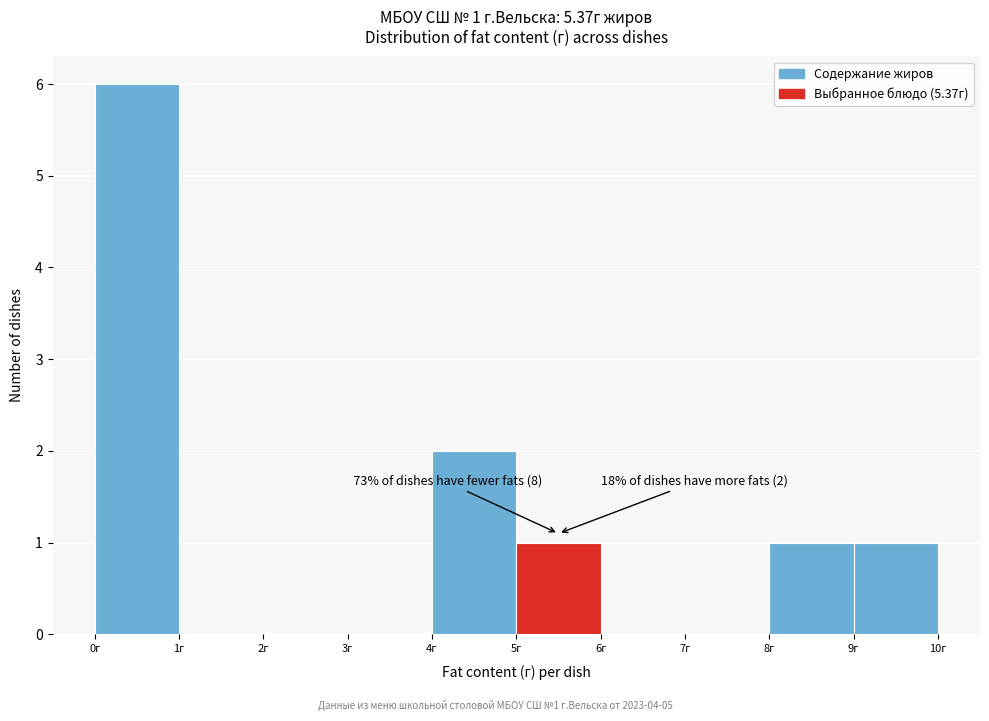

Over which range of the x-axis is the bar tallest?

0 to 1